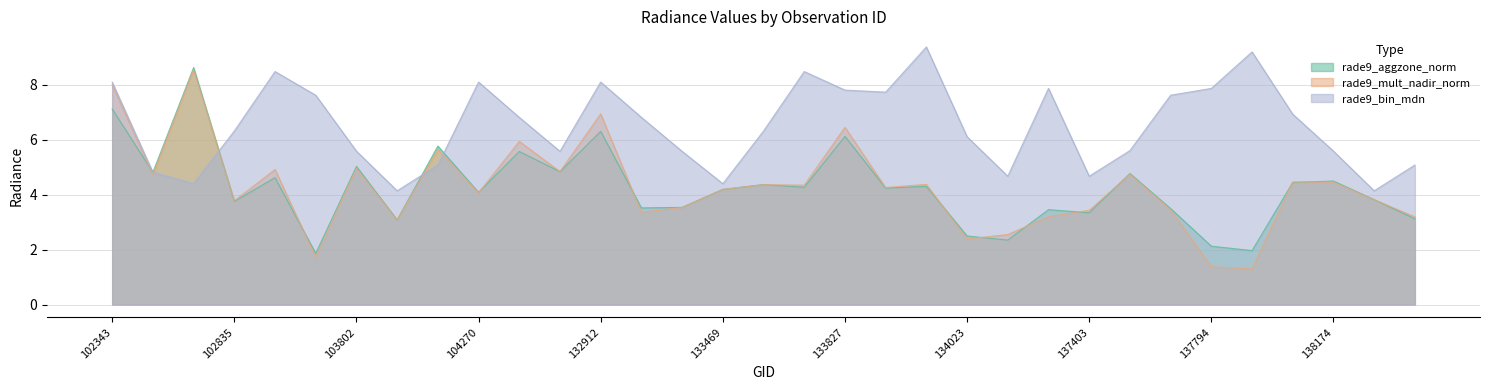

Reading left to right, what are all the values shown in this chart?

rade9_aggzone_norm: 7.1	4.8	8.6	3.8	4.6	1.9	5.0	3.1	5.8	4.1	5.6	4.8	6.3	3.5	3.5	4.2	4.4	4.3	6.1	4.2	4.3	2.5	2.3	3.5	3.3	4.8	3.5	2.1	2.0	4.4	4.5	3.8	3.1
rade9_mult_nadir_norm: 8.0	4.7	8.6	3.8	4.9	1.7	5.0	3.1	5.7	4.1	5.9	4.8	6.9	3.4	3.5	4.2	4.4	4.3	6.5	4.3	4.4	2.4	2.6	3.2	3.4	4.7	3.5	1.4	1.3	4.5	4.5	3.8	3.2
rade9_bin_mdn: 8.1	4.8	4.4	6.3	8.5	7.6	5.6	4.1	5.1	8.1	6.8	5.6	8.1	6.8	5.6	4.4	6.3	8.5	7.8	7.7	9.4	6.1	4.7	7.9	4.7	5.6	7.6	7.9	9.2	6.9	5.6	4.1	5.1